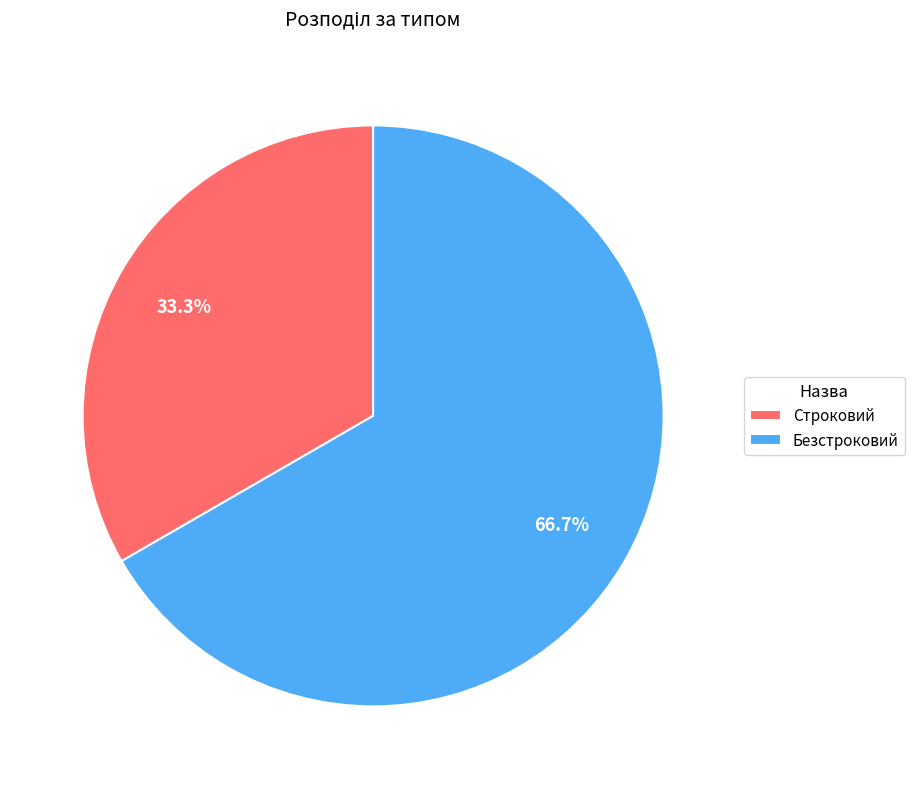

To the nearest percent, what is the difference between the largest and smallest slice percentages?

33%